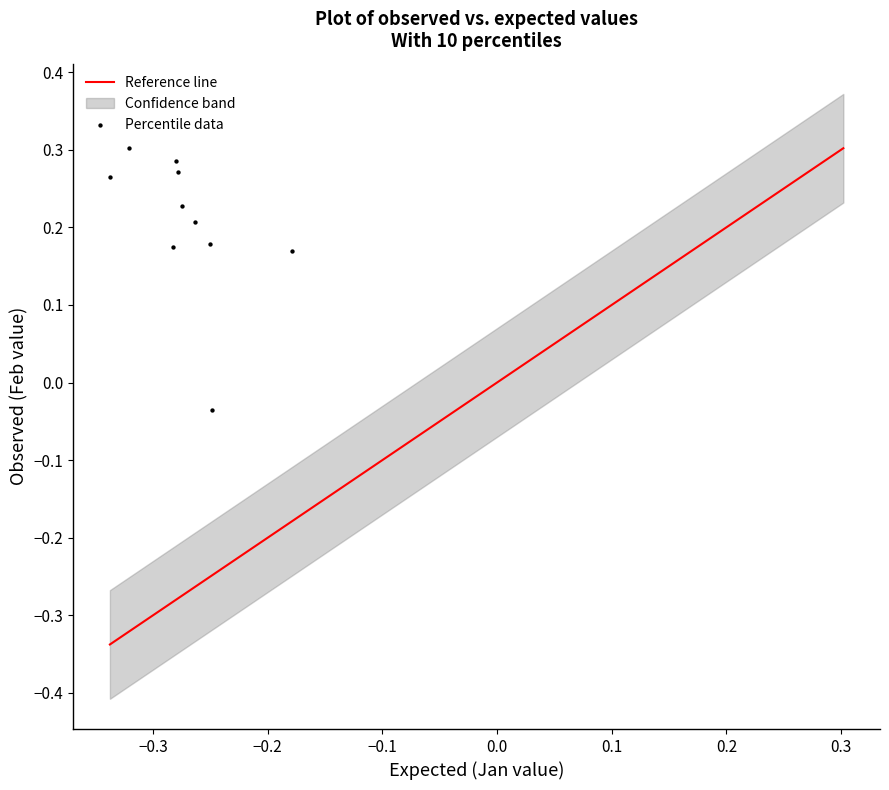

What is the average X value?

-0.3